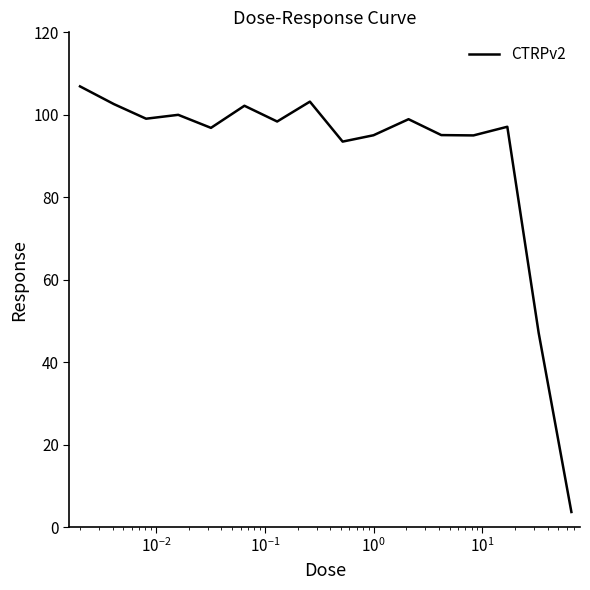

Is this an area chart (filled region under the line)?

No